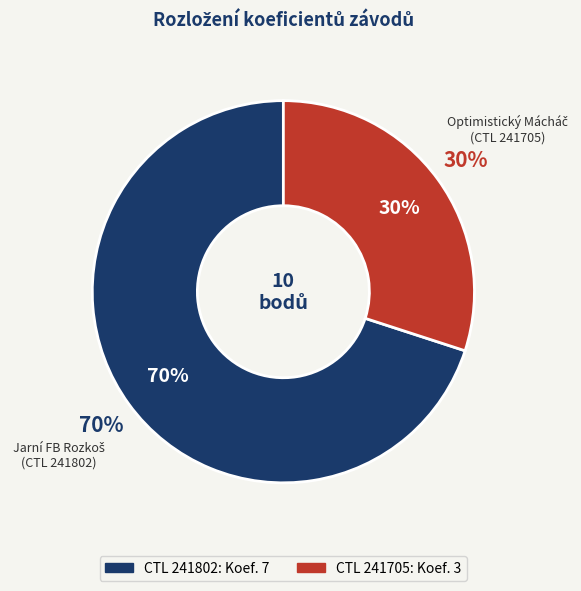

What is the majority slice?

241802